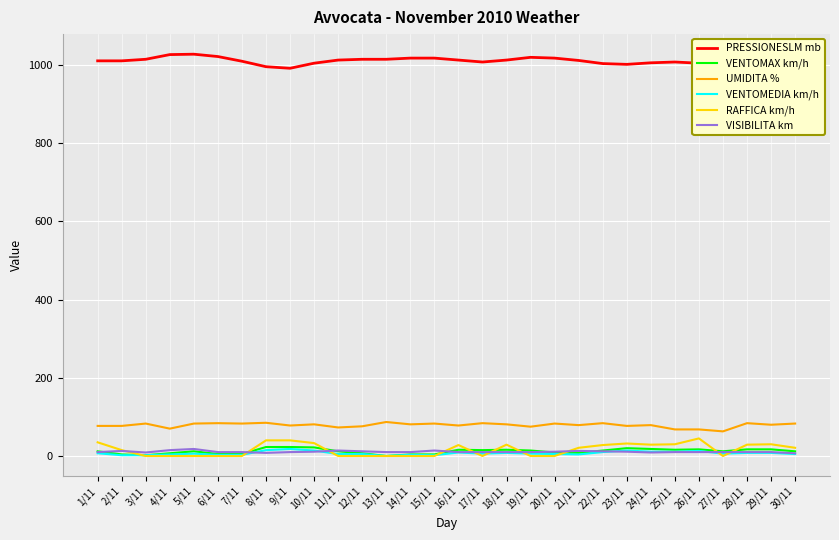

What is the greatest value displayed?

1028